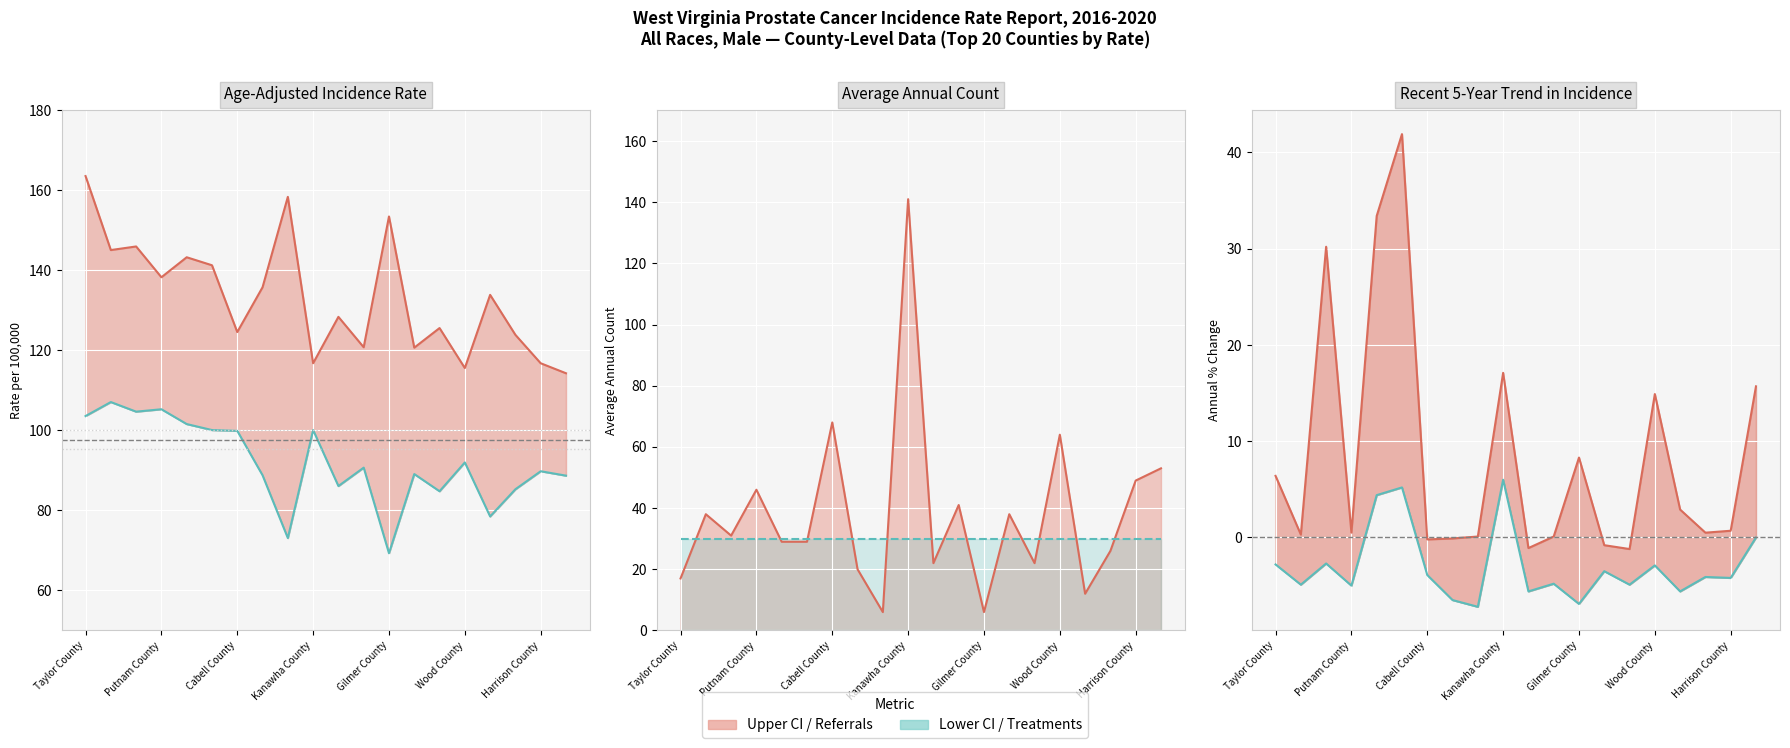

True or false: lower_ci has a value of 103.6 at Taylor County.

True